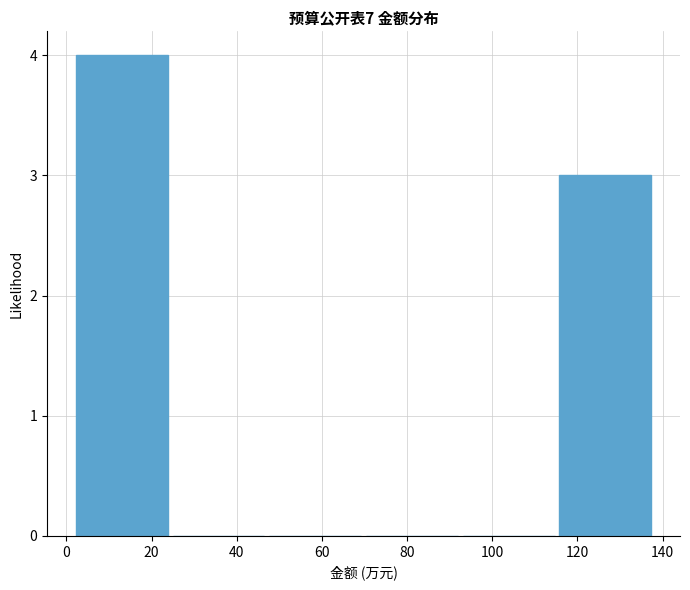

How tall is the bar that spans 116 to 138 on the x-axis? Neither the bar edges nor the heights are printed on the chart, so give them approximately, as read against the axes.

3